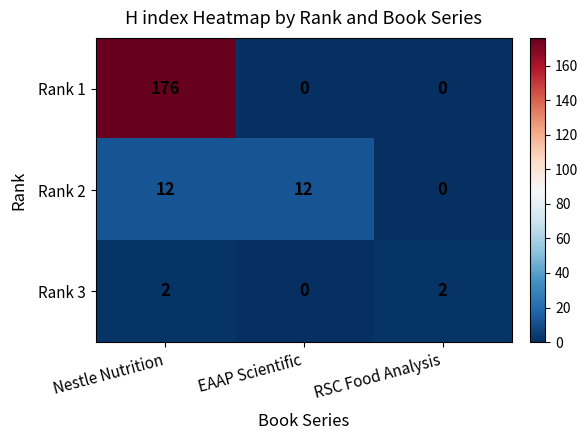

What is the difference between the highest and lowest values at RSC Food Analysis?

2